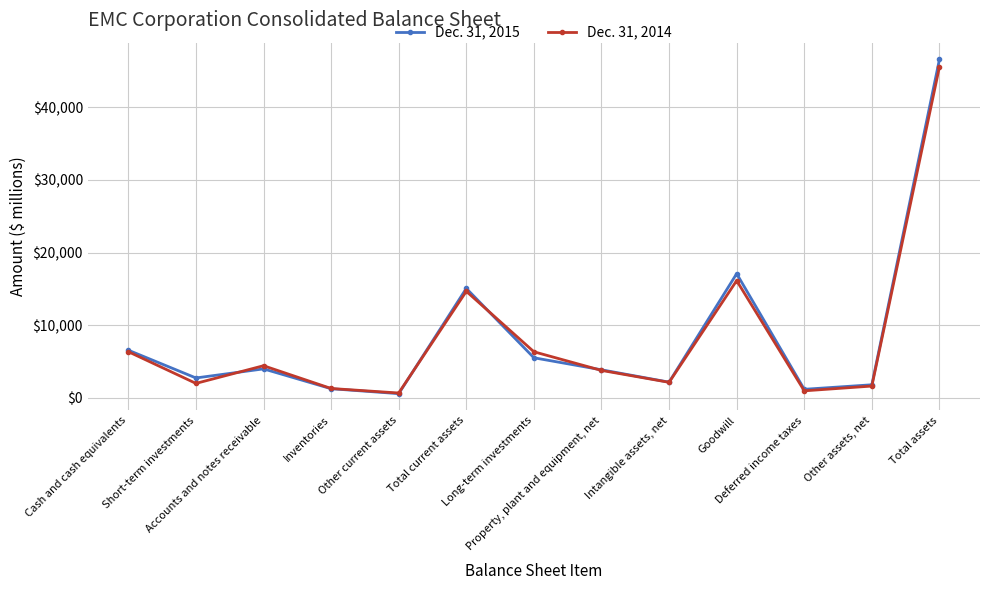

At which category does Dec. 31, 2015 reach its first local peak?

Accounts and notes receivable